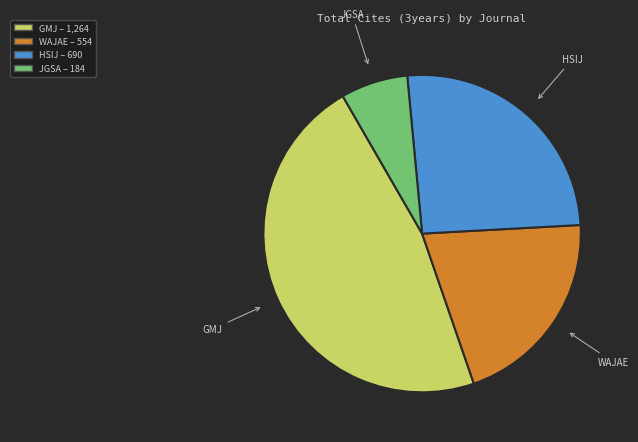

What is the largest slice in the pie chart?

GMJ